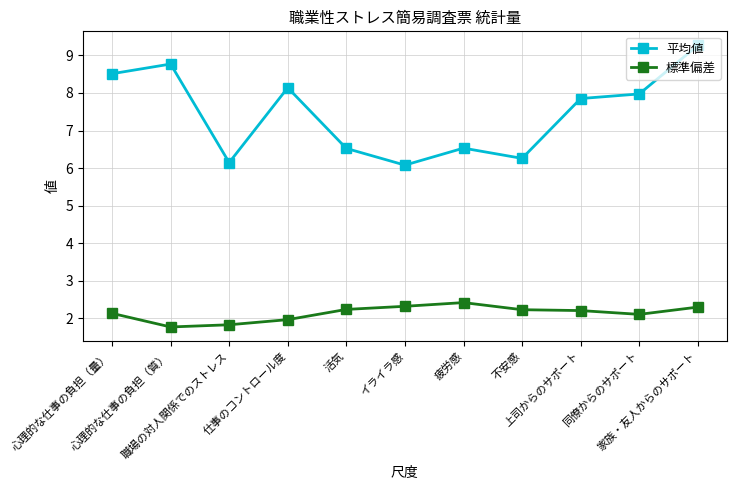

How many categories are shown in the chart?

11